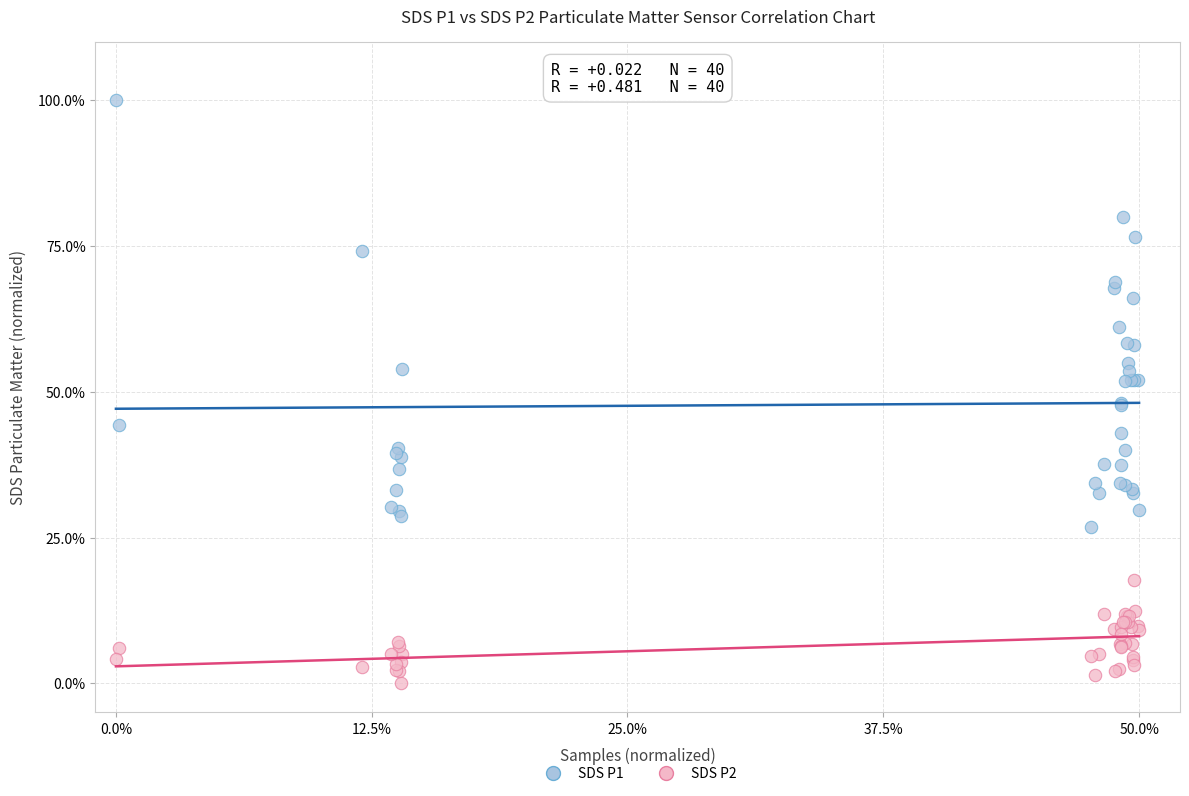

Which series reaches the minimum Y coordinate?

SDS P2